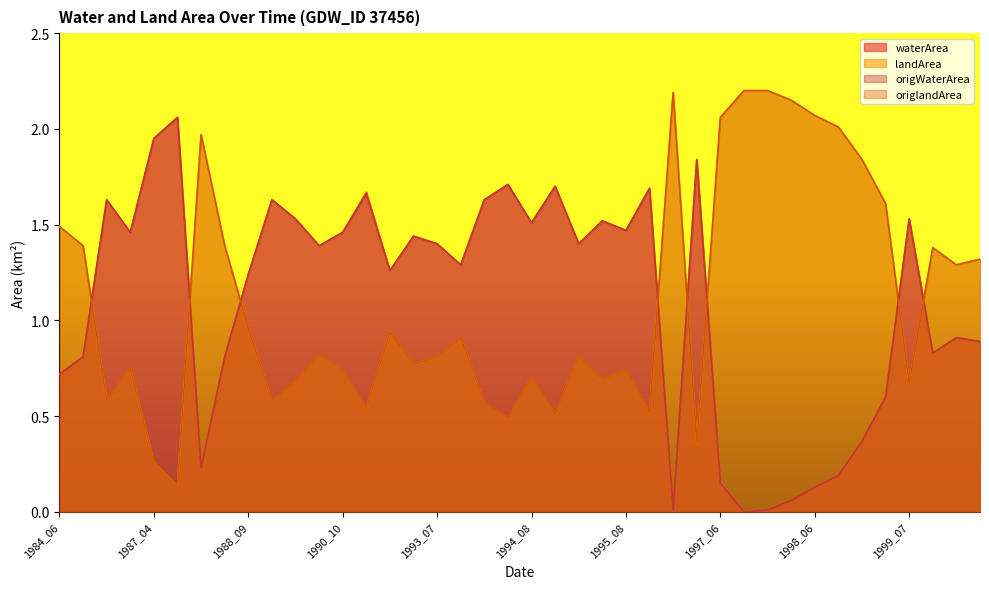

What is the value of the landArea point at the 38th from the left?

1.4